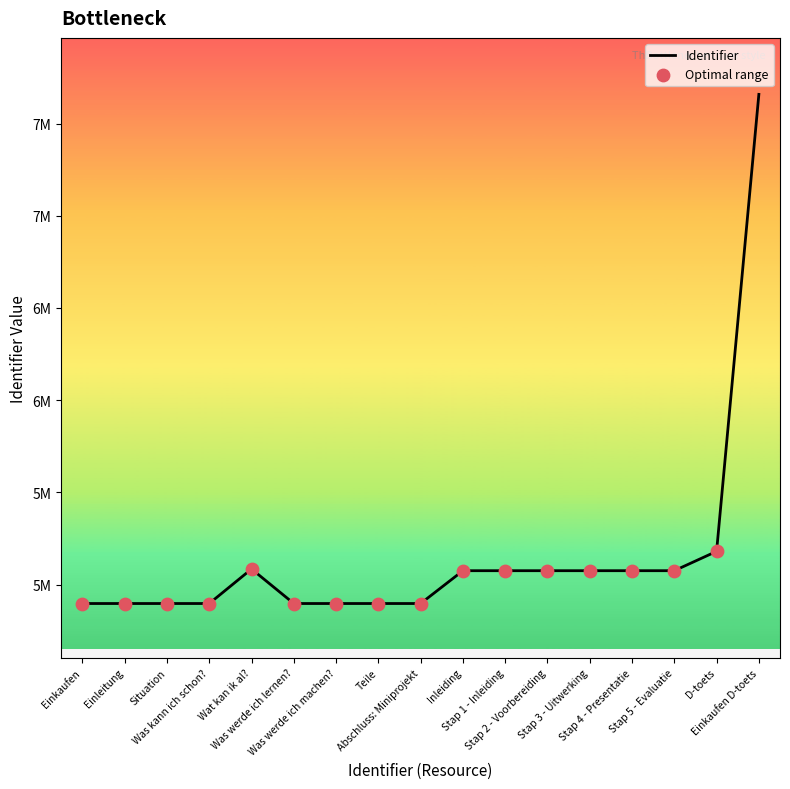

What is the ratio of the value at Was werde ich lernen? to the value at Was werde ich machen??

1.0